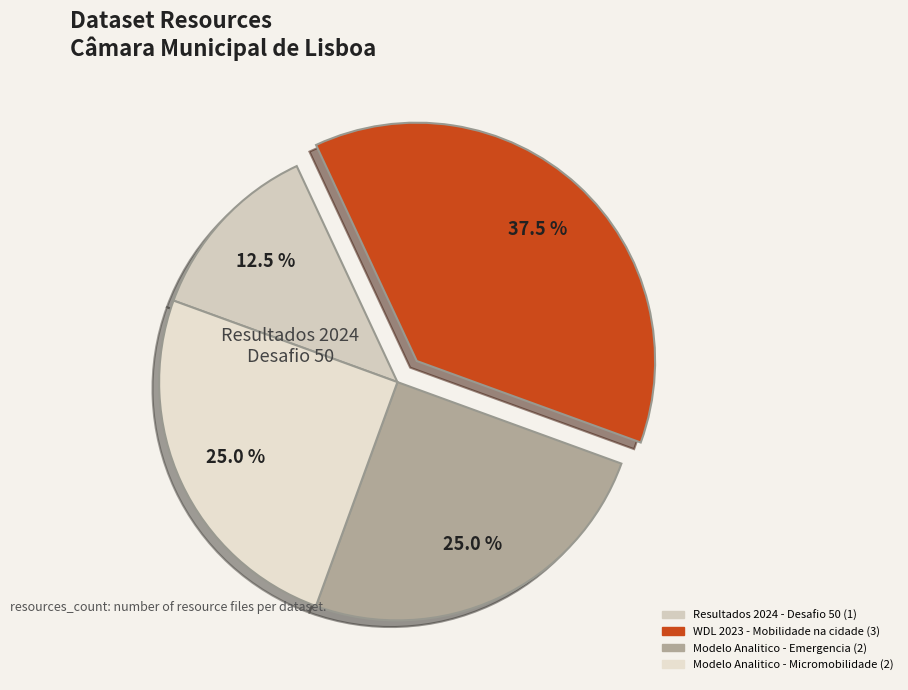

Is it true that Modelo Analitico - Micromobilidade is 25% of the pie?

True